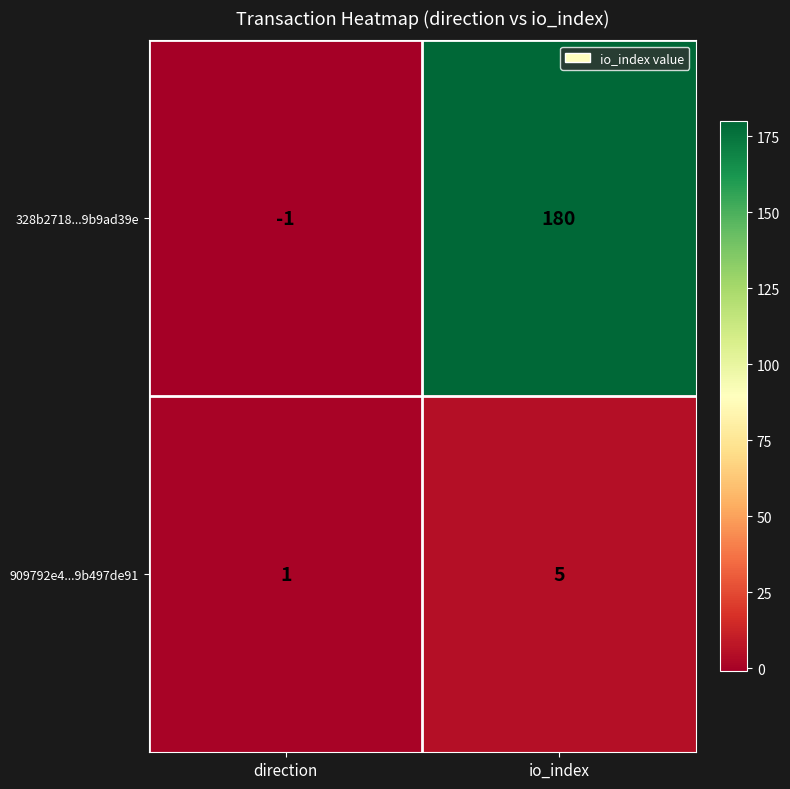

Is it true that 909792e4...9b497de91 equals 5 at io_index?

True